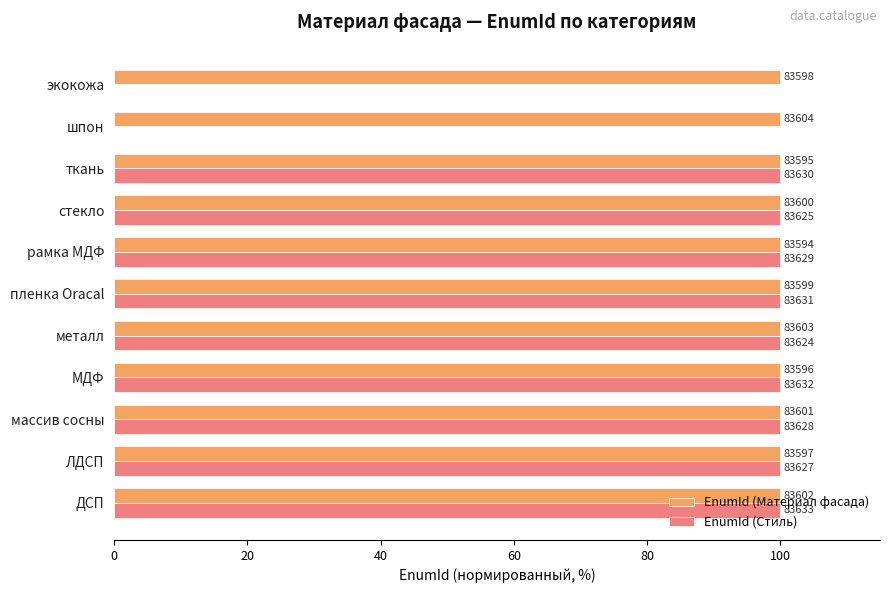

What position from the left is массив сосны?

3